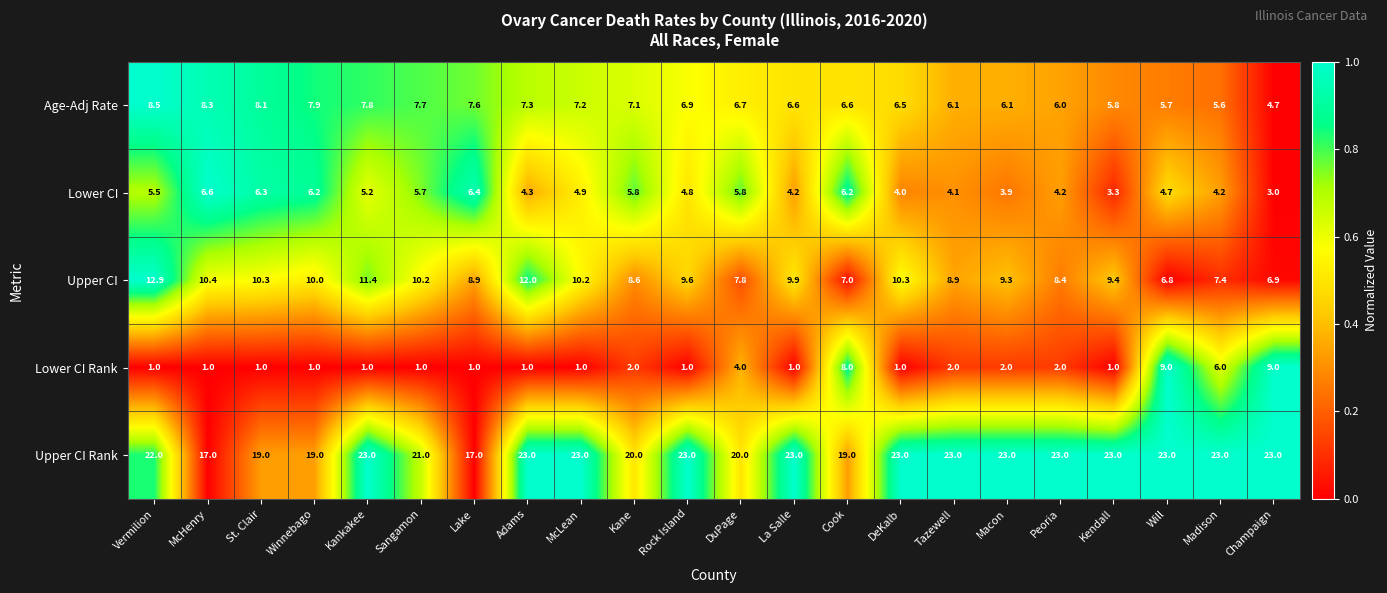

Which series has the largest range (max minus min)?

Lower CI Rank